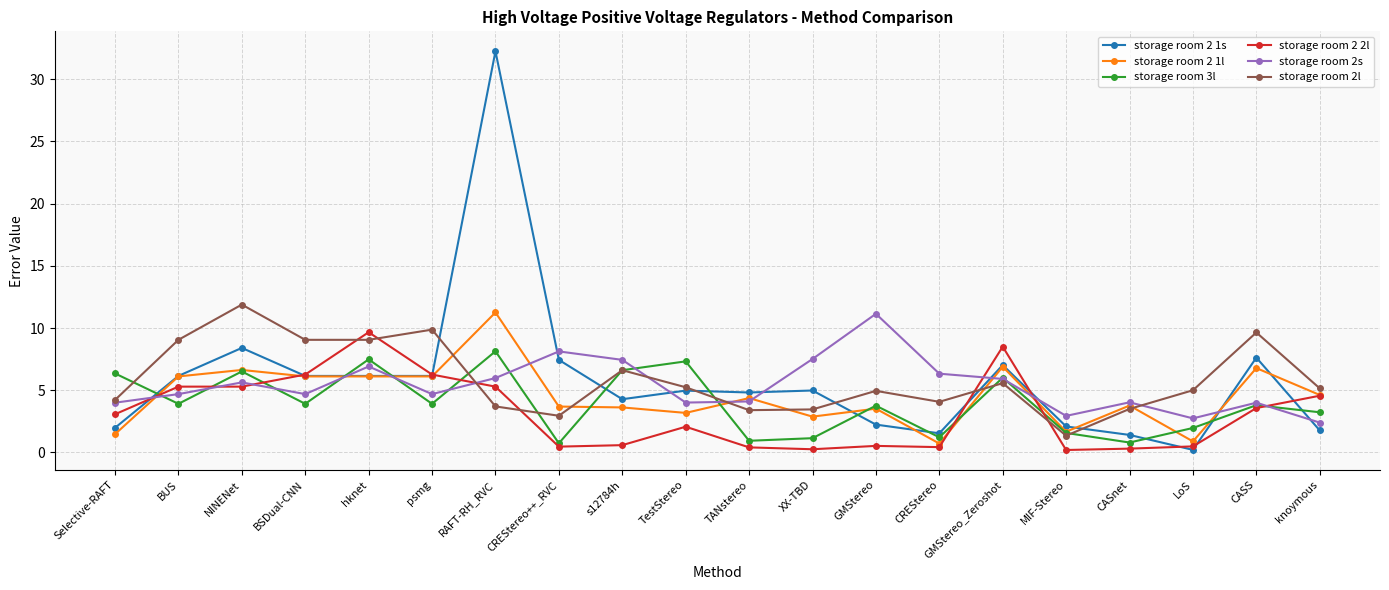

Is it true that storage room 2 1s equals 8.4 at NINENet?

True